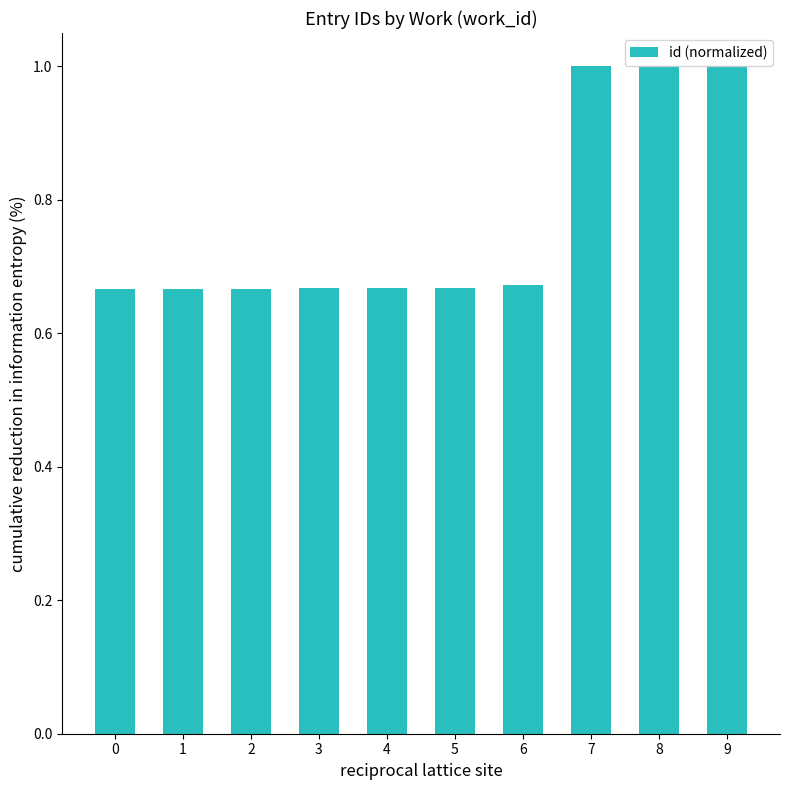

What is the value of the 9th bar from the left?

1.0